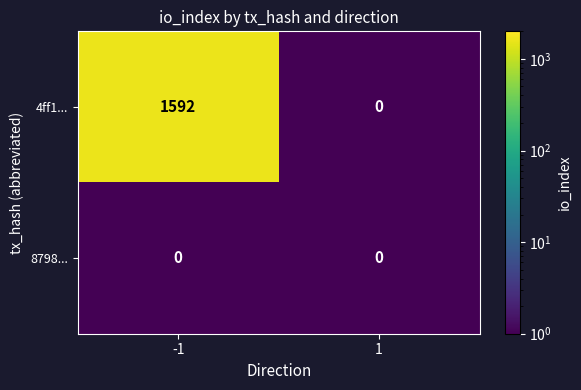

What is the sum of all 4ff1... values?

1592